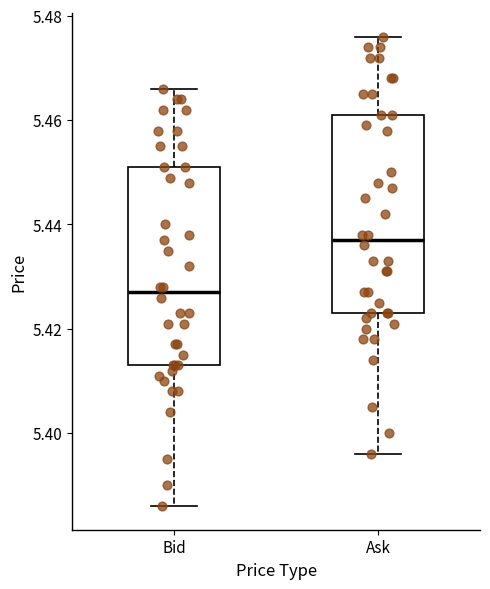

Which box has the highest median line?

Ask